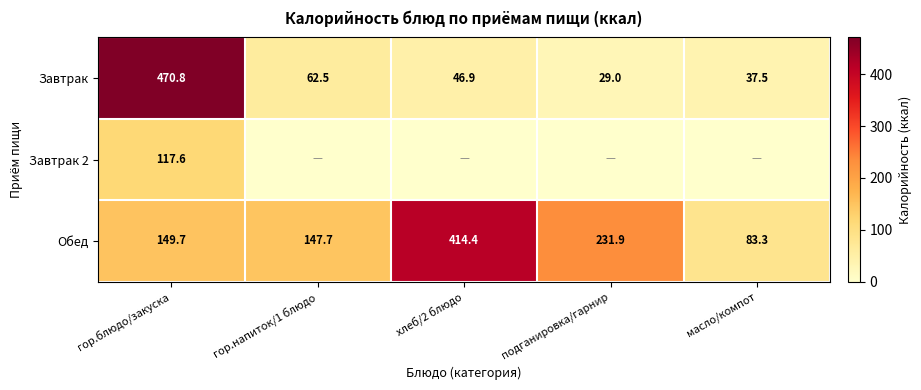

List the labels in order of Завтрак value, largest first.

гор.блюдо/закуска, гор.напиток/1 блюдо, хлеб/2 блюдо, масло/компот, подганировка/гарнир